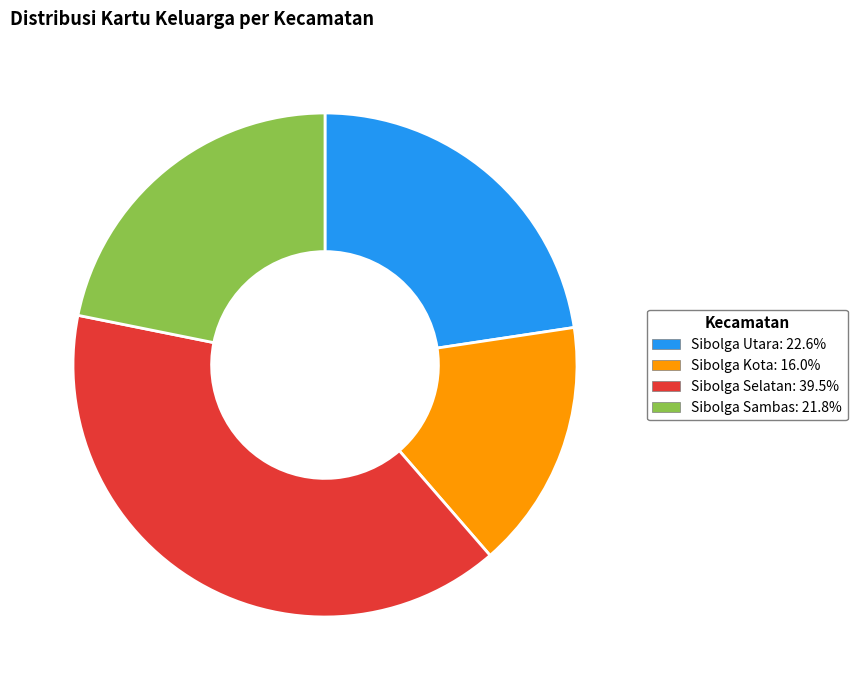

Do Sibolga Kota and Sibolga Sambas together represent more than half of the pie?

No